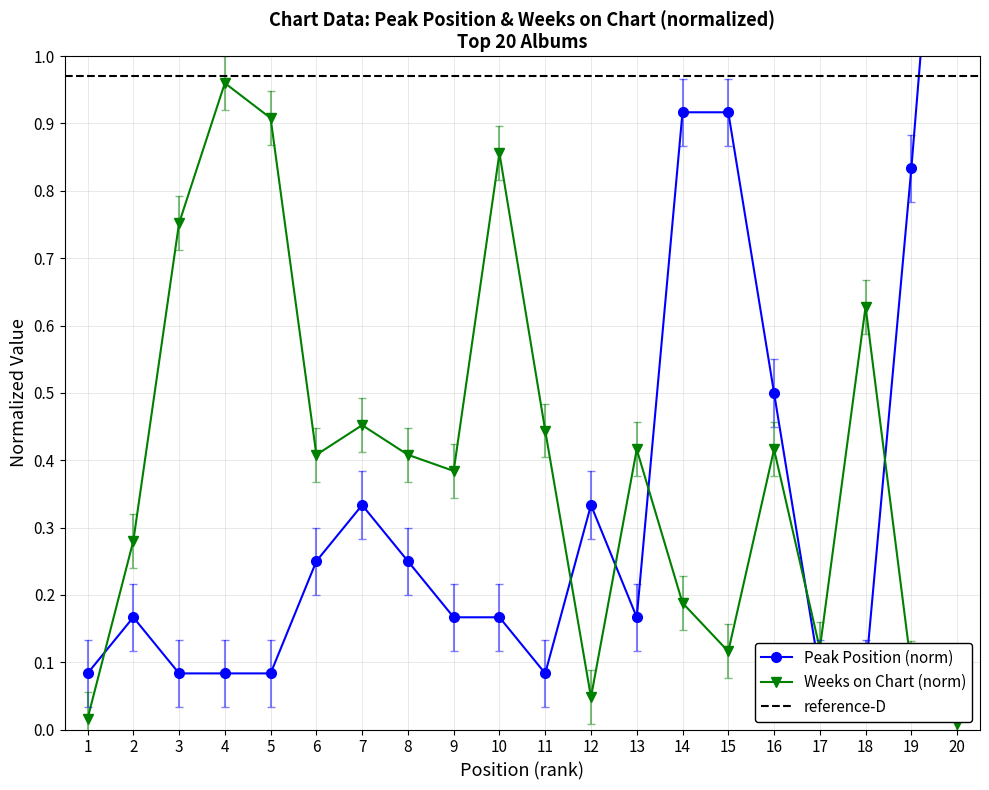

Rank the categories by Weeks on Chart value from lowest to highest.

20, 1, 12, 19, 15, 17, 14, 2, 9, 6, 8, 13, 16, 11, 7, 18, 3, 10, 5, 4